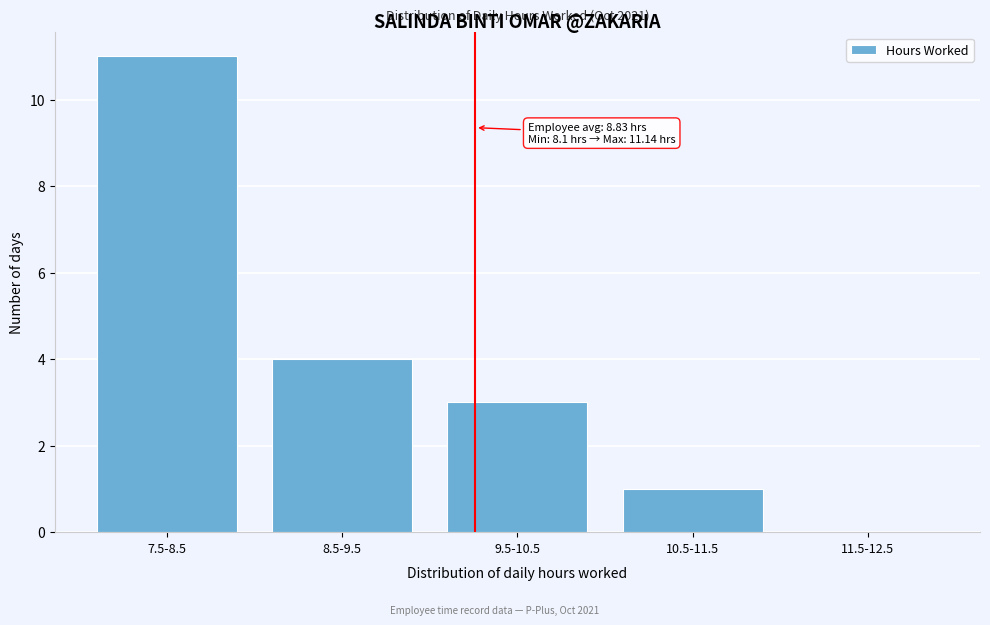

Reading left to right, extract all data points from this chart.

7.5-8.5=11	8.5-9.5=4	9.5-10.5=3	10.5-11.5=1	11.5-12.5=0